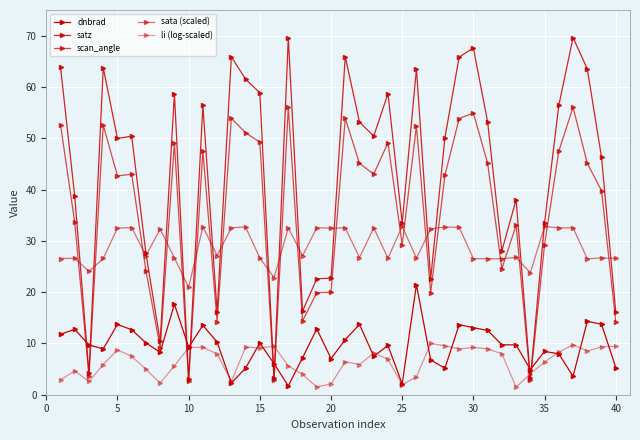

How many lines are shown in the chart?

5